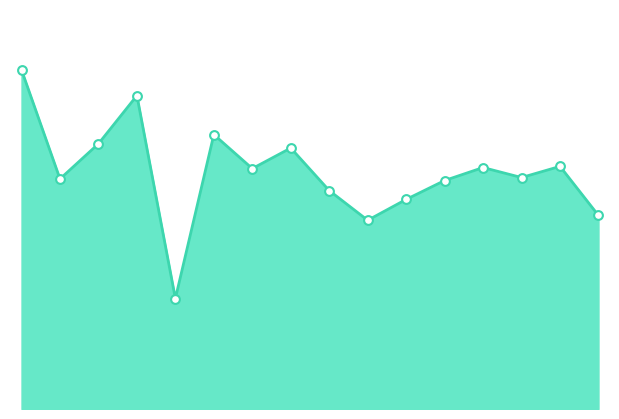

How many lines are shown in the chart?

1